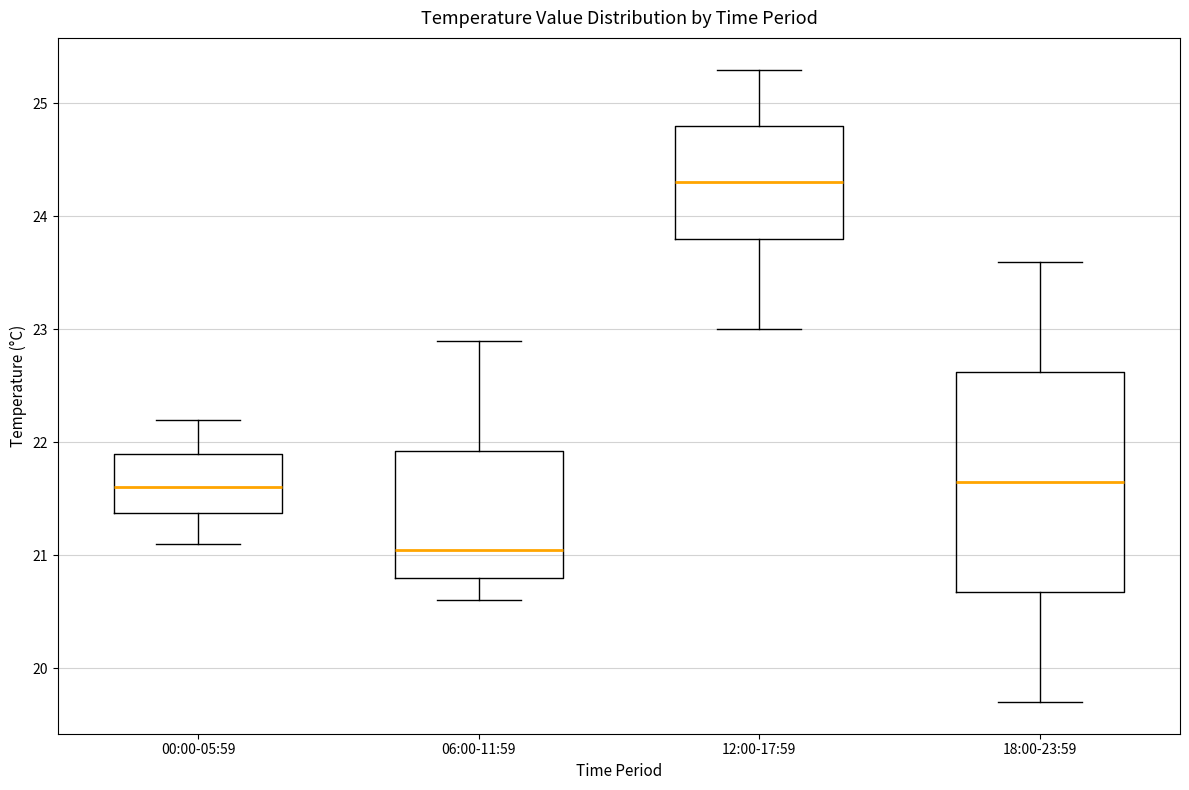

Which box has the highest median line?

12:00-17:59